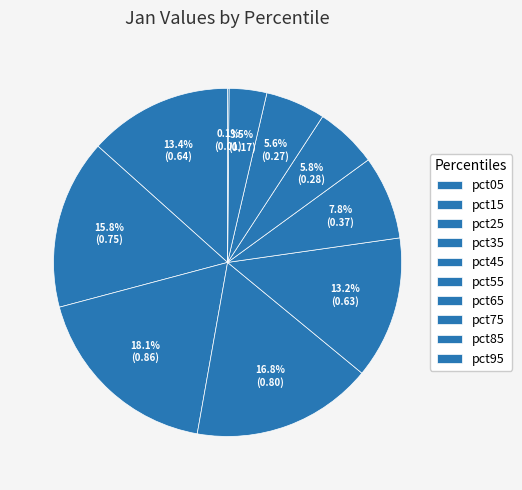

To the nearest percent, what percentage of the pie is pct85?

3%